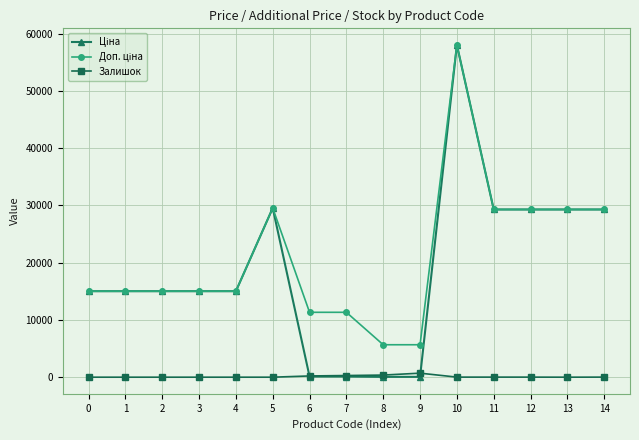

The value of Залишок at 1 is 0.0. True or false?

True